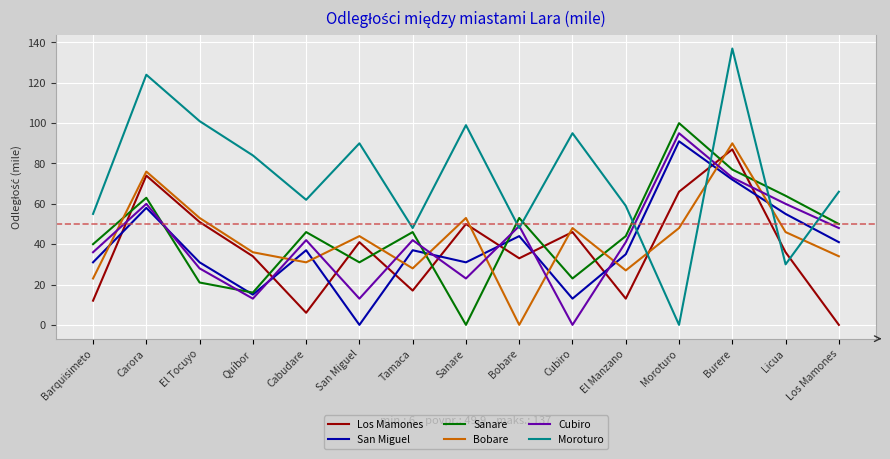

True or false: Sanare has more than 1 points higher than both neighbors.

True